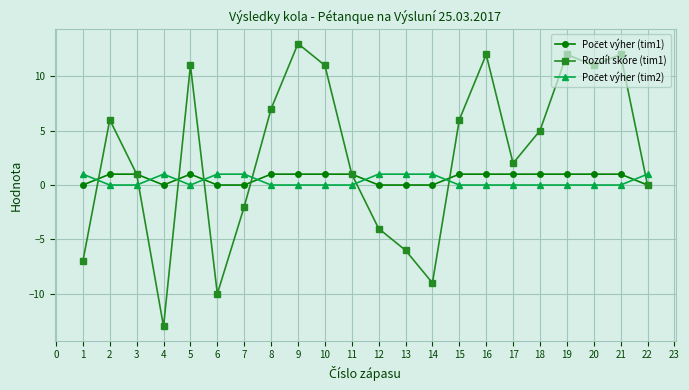

The Rozdíl skóre (tim1) series shows 2 at 3. True or false?

False